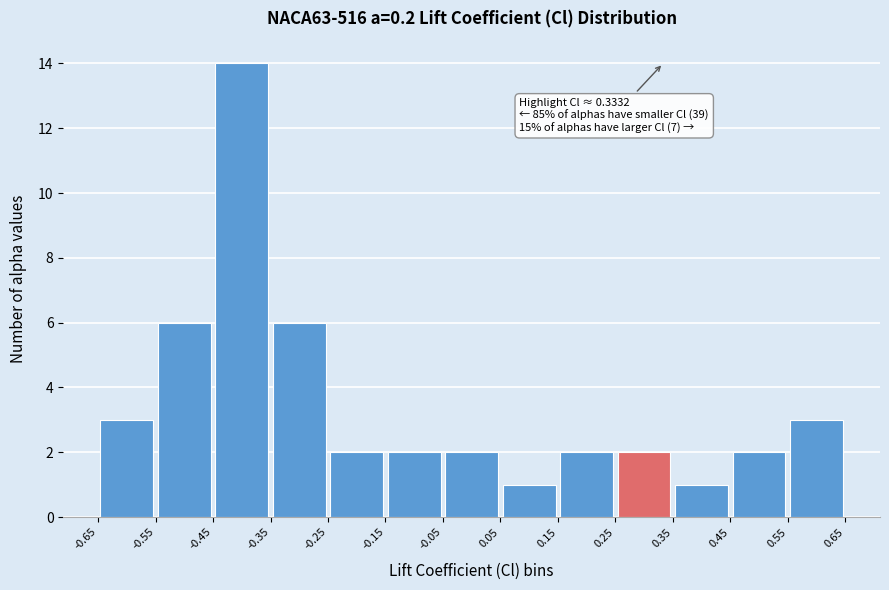

Which range on the x-axis has the tallest bar?

-0.45 to -0.35